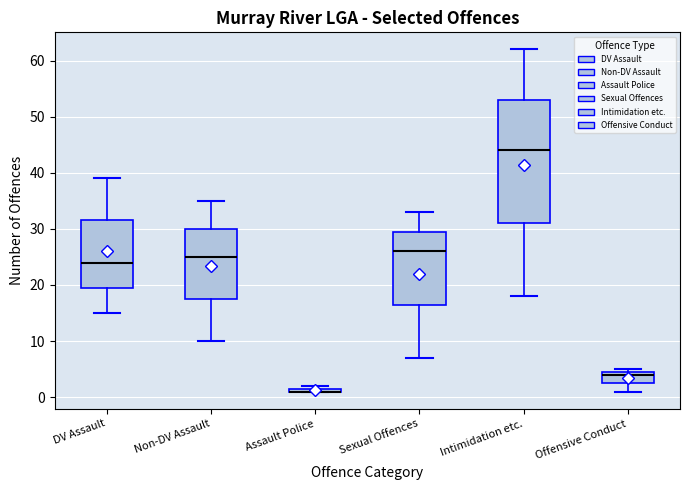

Where does the upper whisker of the box for Sexual Offences end on the y-axis? The values are not printed on the chart, so give them approximately, as read against the axis.

33